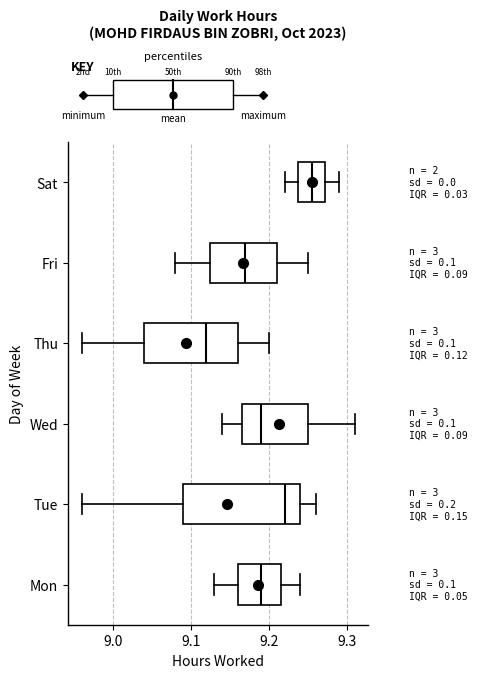

Reading bottom to top, read every box against the x-axis: the position of its median line, the range the box covers, and the ends of its whiskers. The values are not printed on the chart, so give them approximately, as read against the axis.

Mon: median 9.19, box 9.16 to 9.22, whiskers 9.13 to 9.24
Tue: median 9.22, box 9.09 to 9.24, whiskers 8.96 to 9.26
Wed: median 9.19, box 9.17 to 9.25, whiskers 9.14 to 9.31
Thu: median 9.12, box 9.04 to 9.16, whiskers 8.96 to 9.20
Fri: median 9.17, box 9.13 to 9.21, whiskers 9.08 to 9.25
Sat: median 9.26, box 9.24 to 9.27, whiskers 9.22 to 9.29